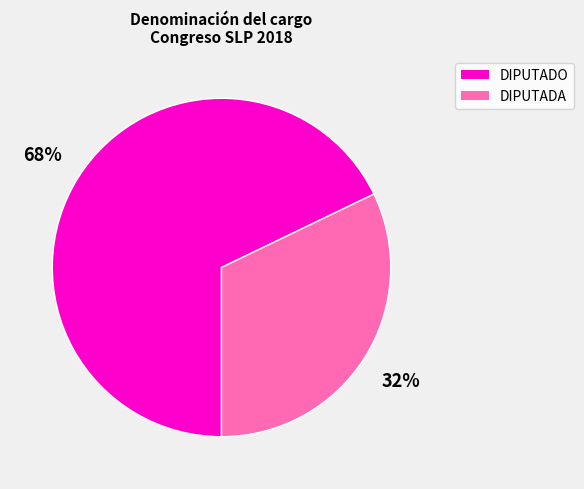

How many segments does this pie chart have?

2